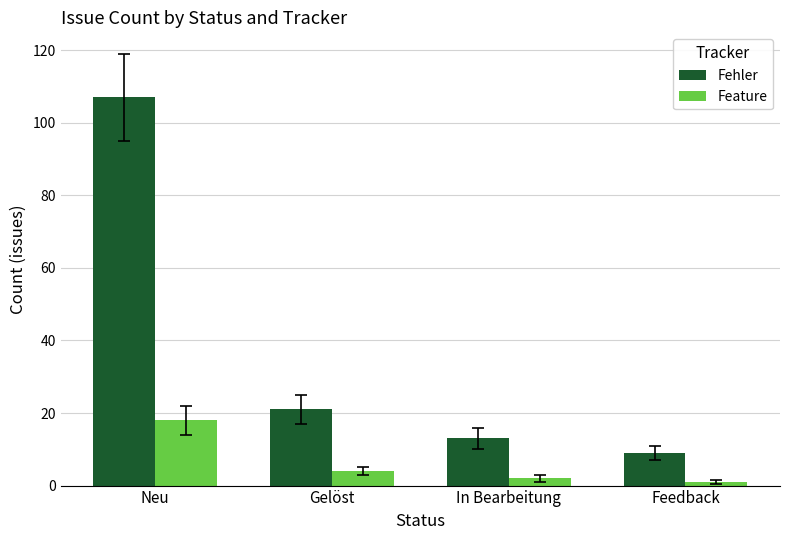

What is the value of the Fehler bar at the 2nd from the left?

21